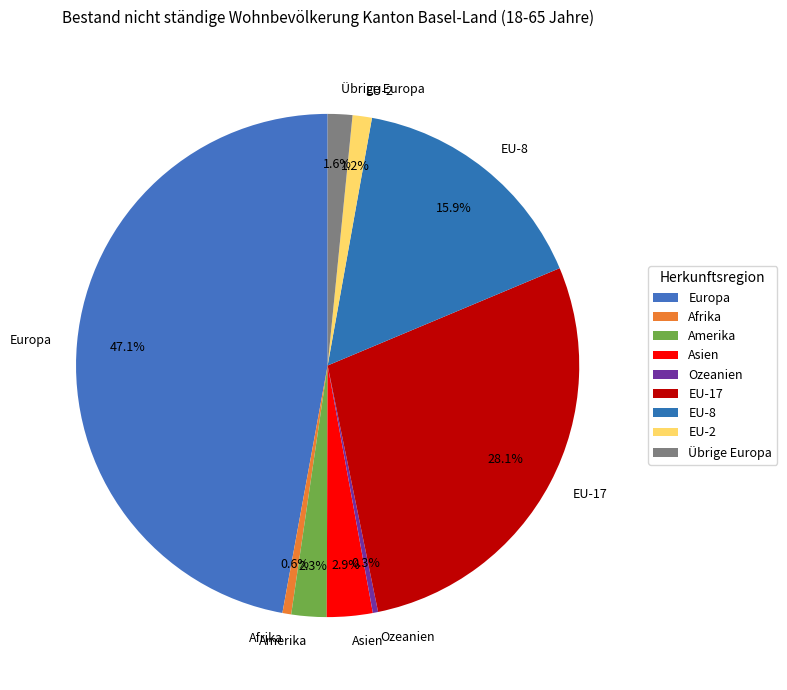

Between Europa and Afrika, which is larger?

Europa